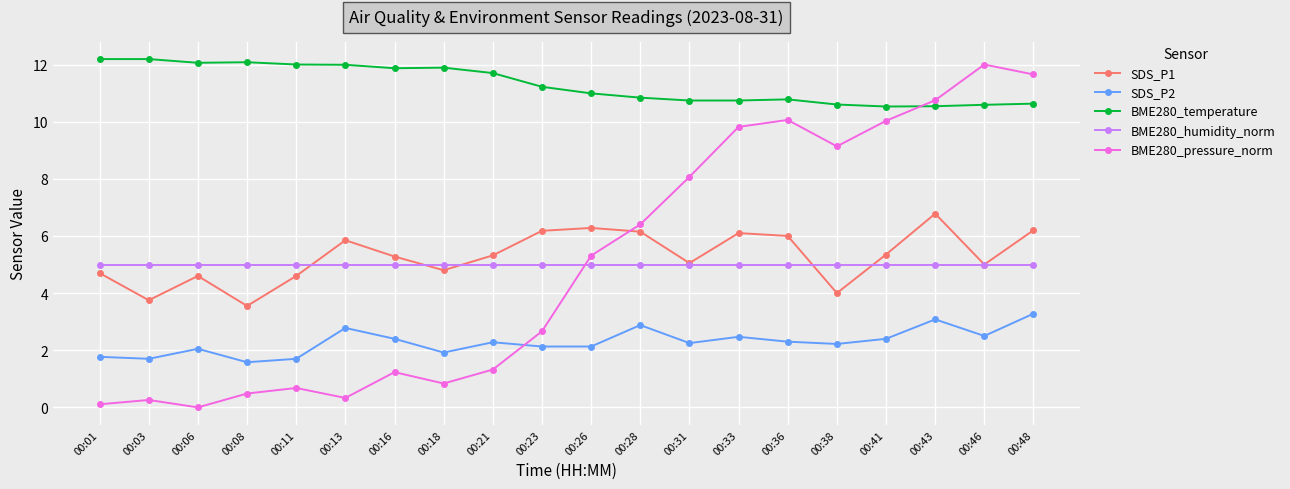

What is the average value of the BME280_pressure_norm series?

5.1